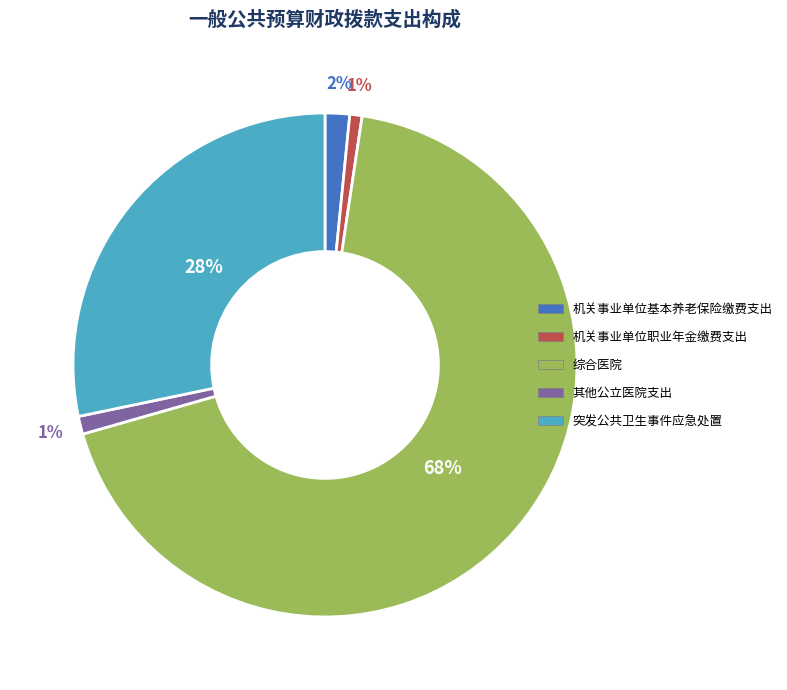

Which slice is the largest?

综合医院